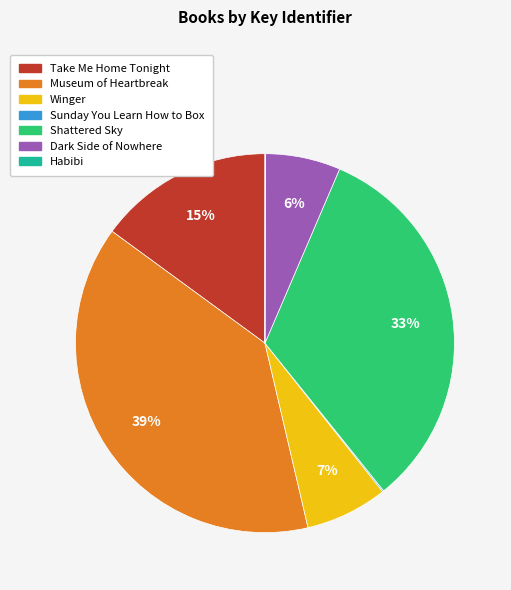

To the nearest percent, what percentage of the pie is Dark Side of Nowhere?

6%